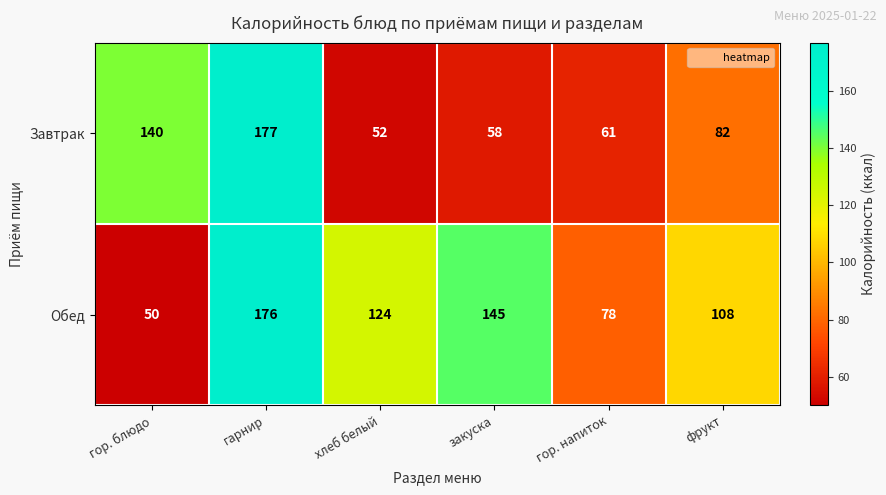

What is the smallest value displayed?

50